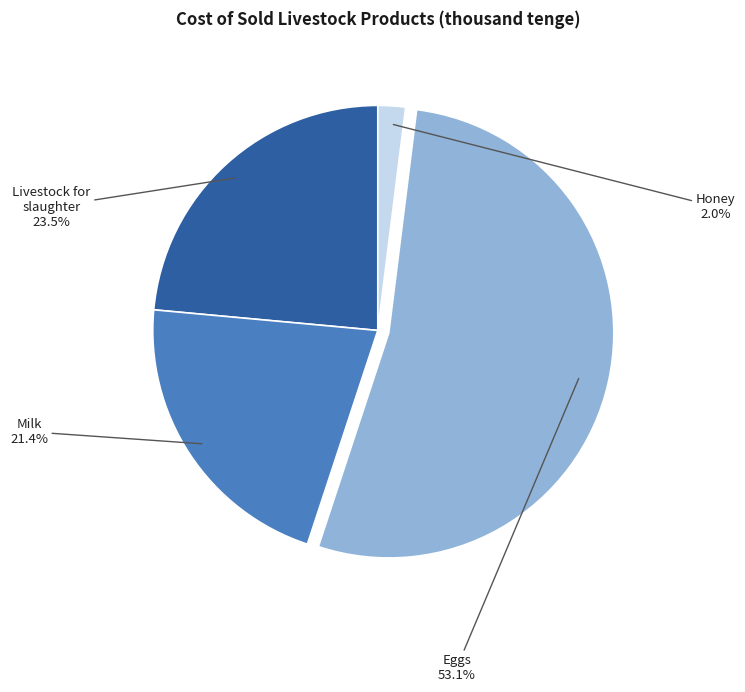

To the nearest percent, what is the combined percentage of Milk and Livestock for slaughter?

45%